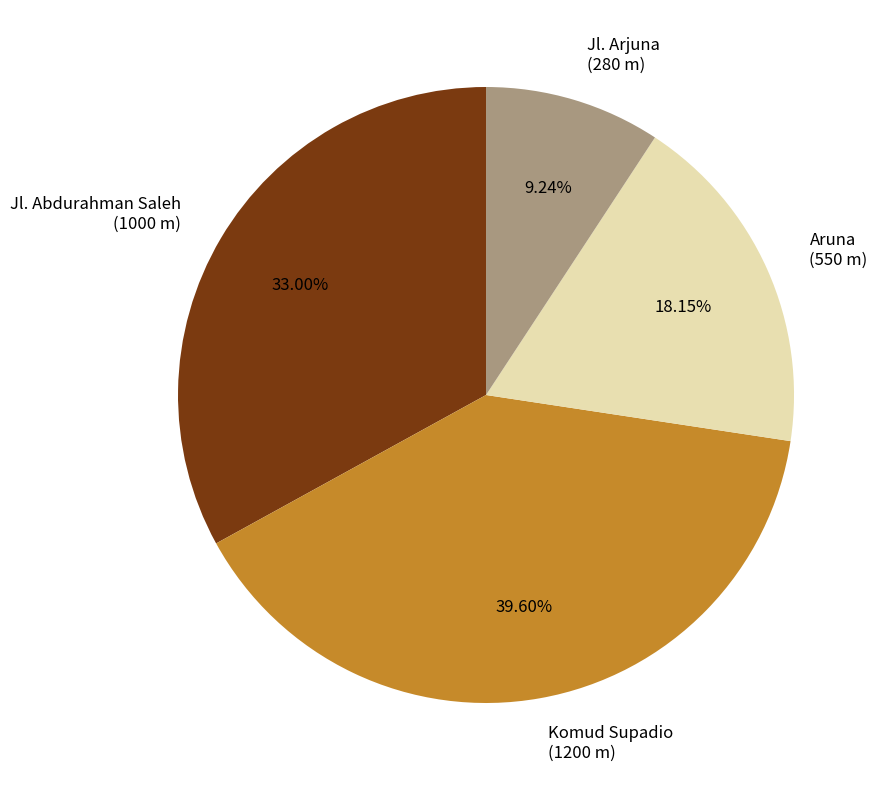

What percentage do Aruna and Jl. Arjuna together represent?

27.4%